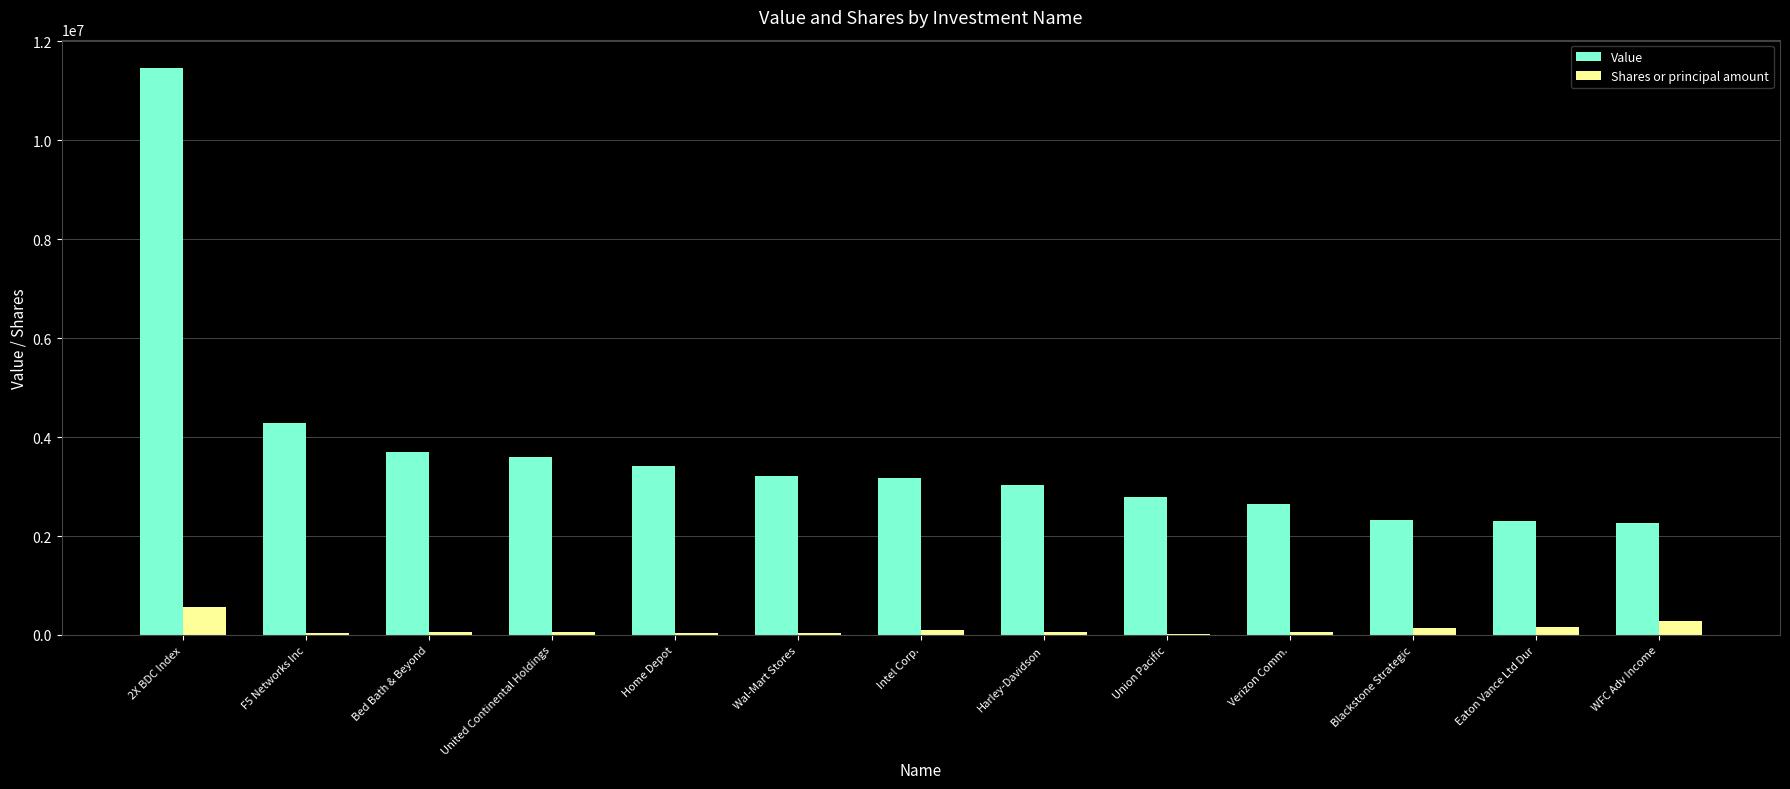

What is the maximum value shown in the chart?

11461000